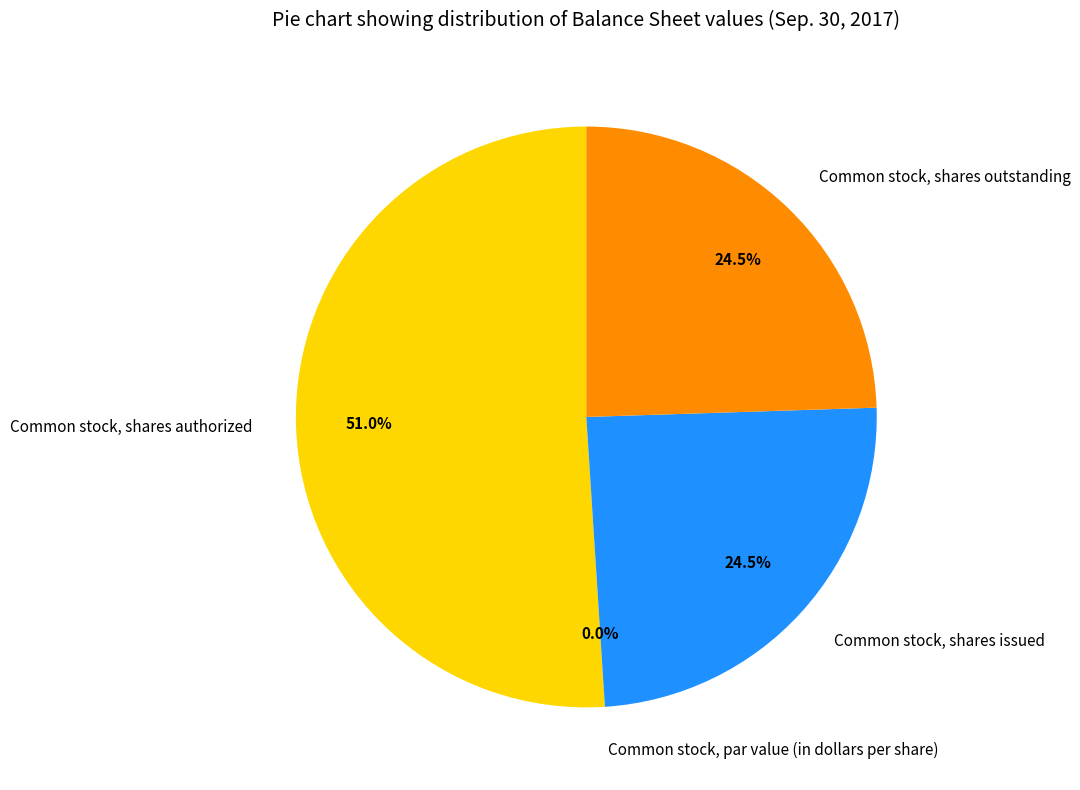

Rank the categories by value from highest to lowest.

Common stock, shares authorized, Common stock, shares issued, Common stock, shares outstanding, Common stock, par value (in dollars per share)